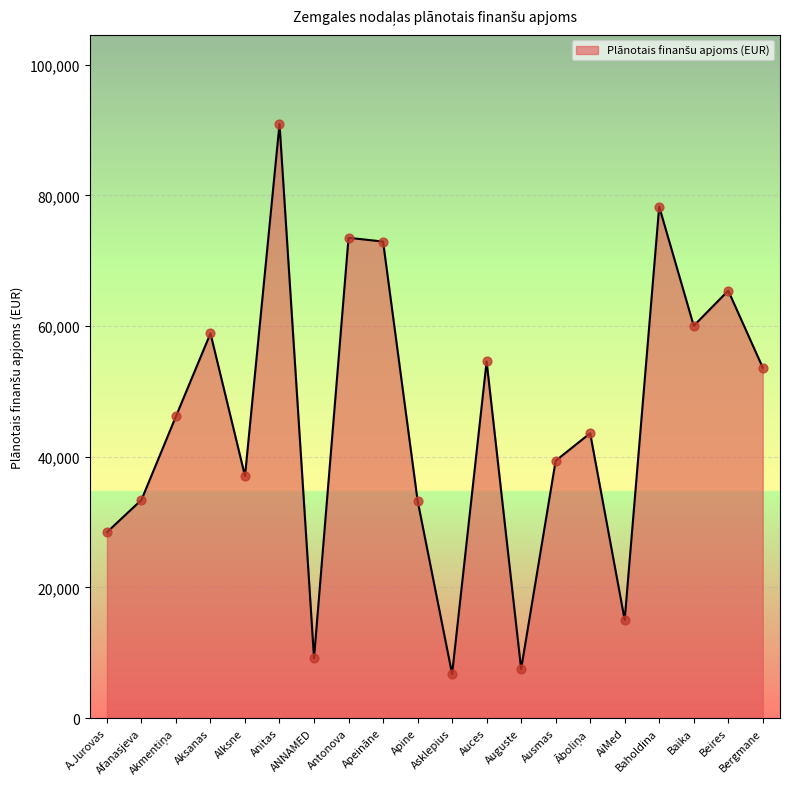

What is the change in value from Antonova to Apine?

-40230